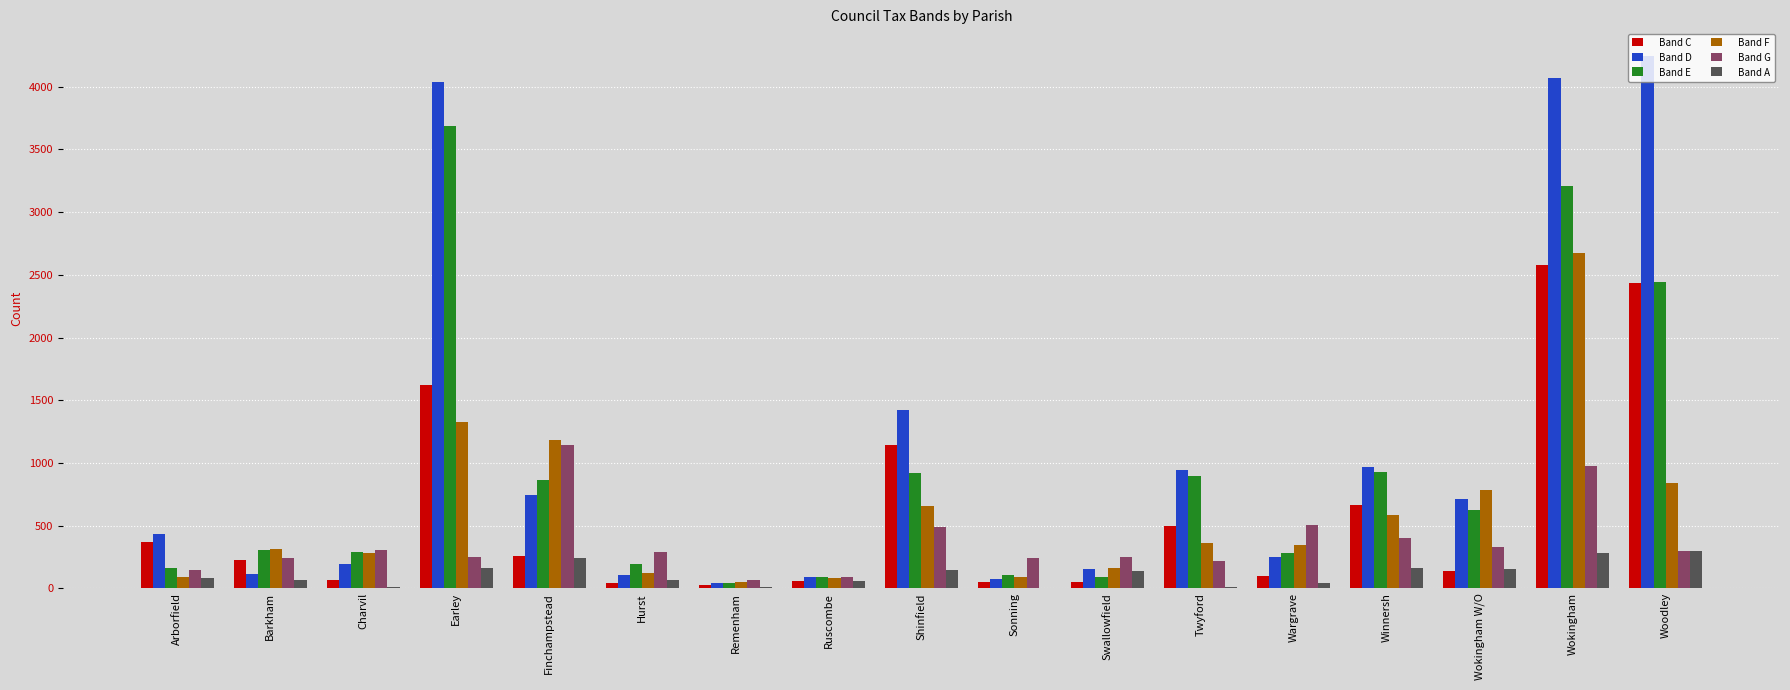

How many groups of bars are there?

17